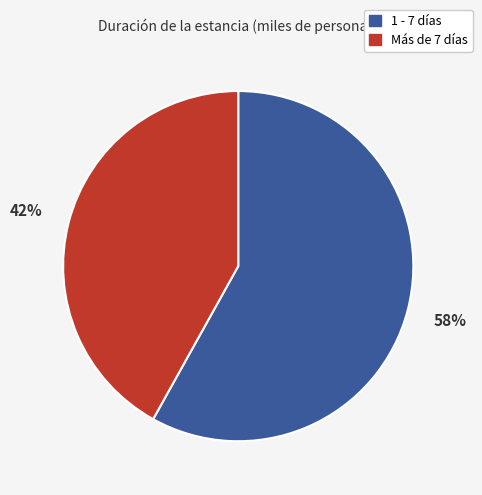

Rank the categories by value from lowest to highest.

Más de 7 días, 1 - 7 días